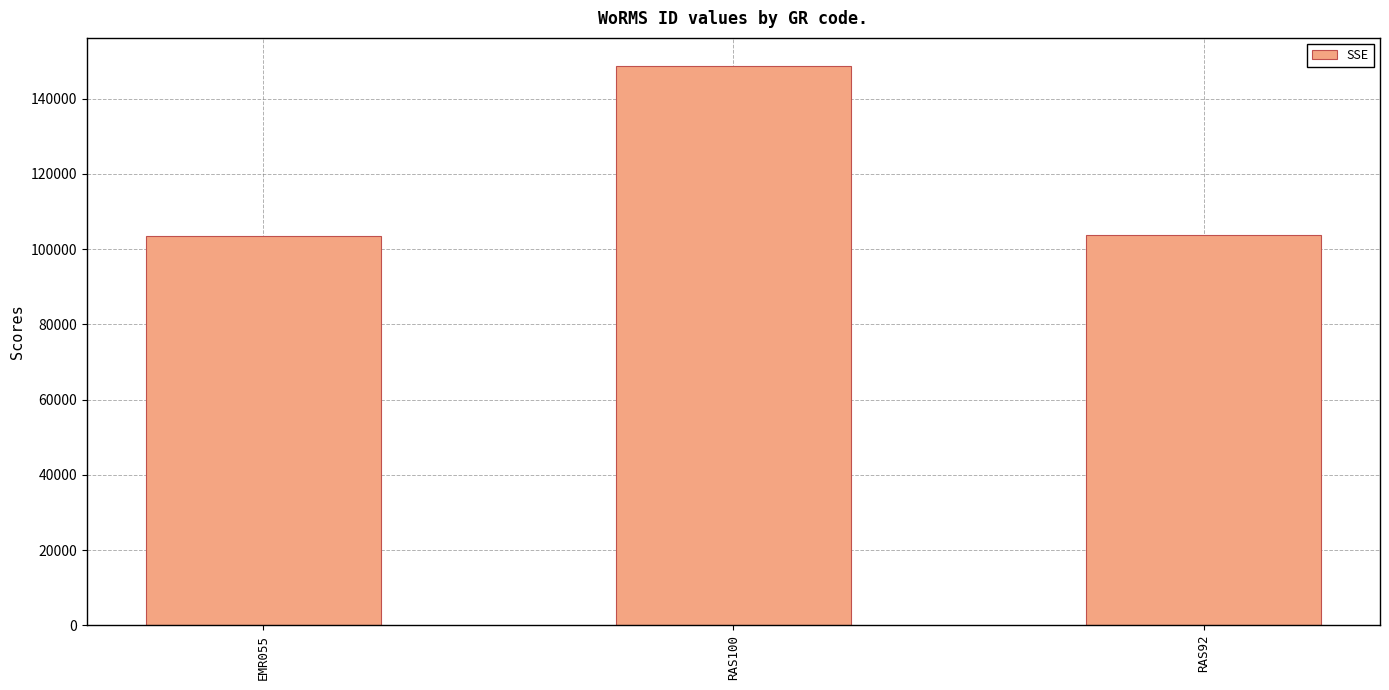

Is it true that the value at RAS100 is 148714?

True